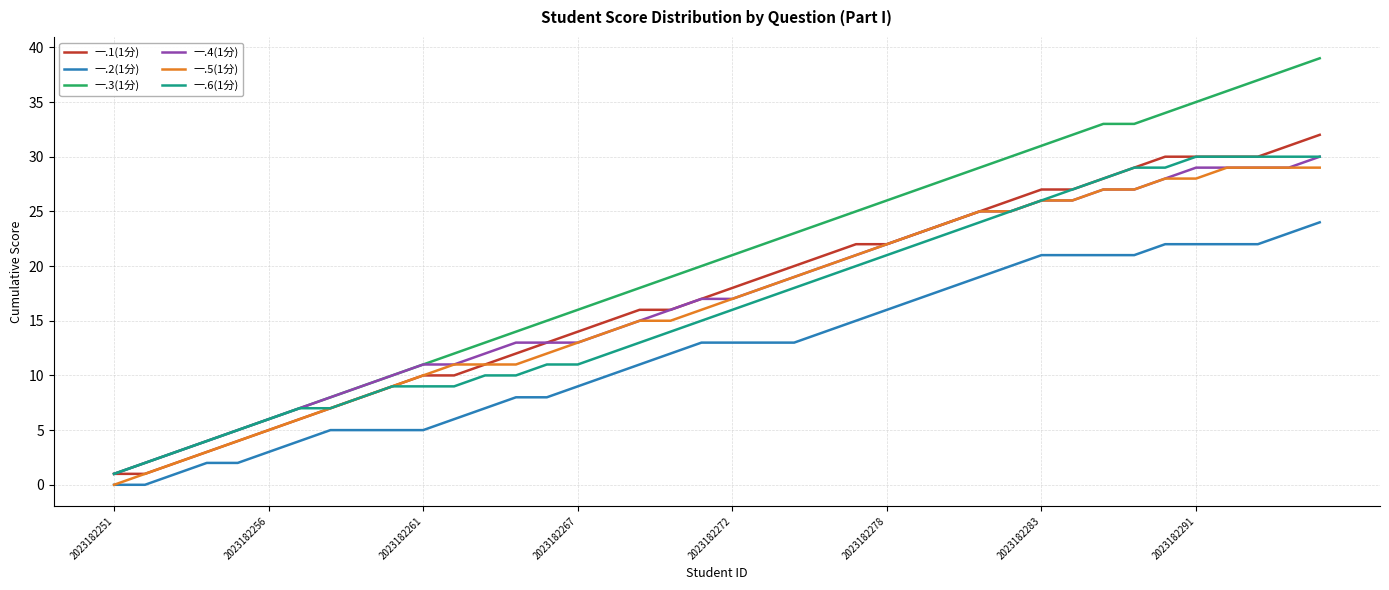

Which series has the widest spread of values?

一.3(1分)